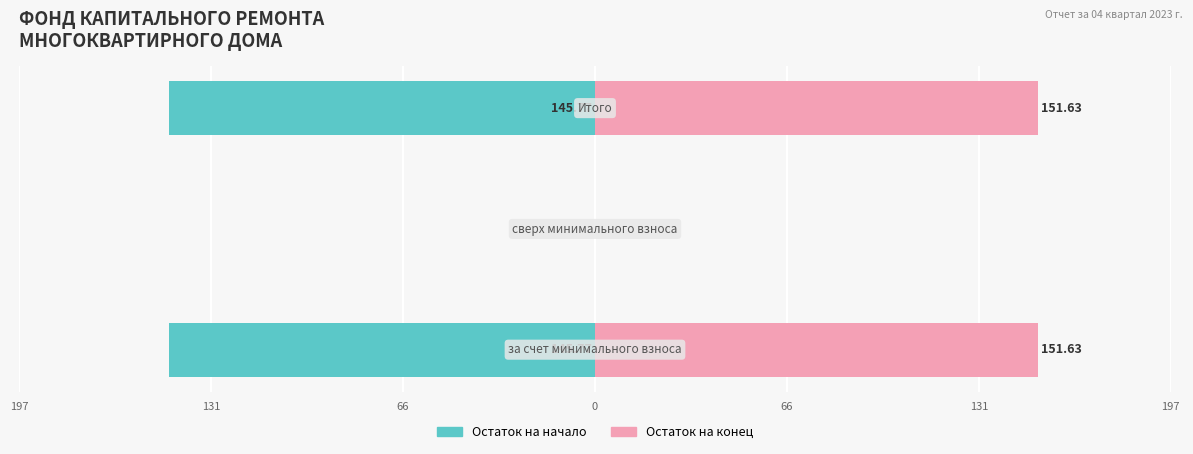

Which series has the largest total across all categories?

Остаток на конец